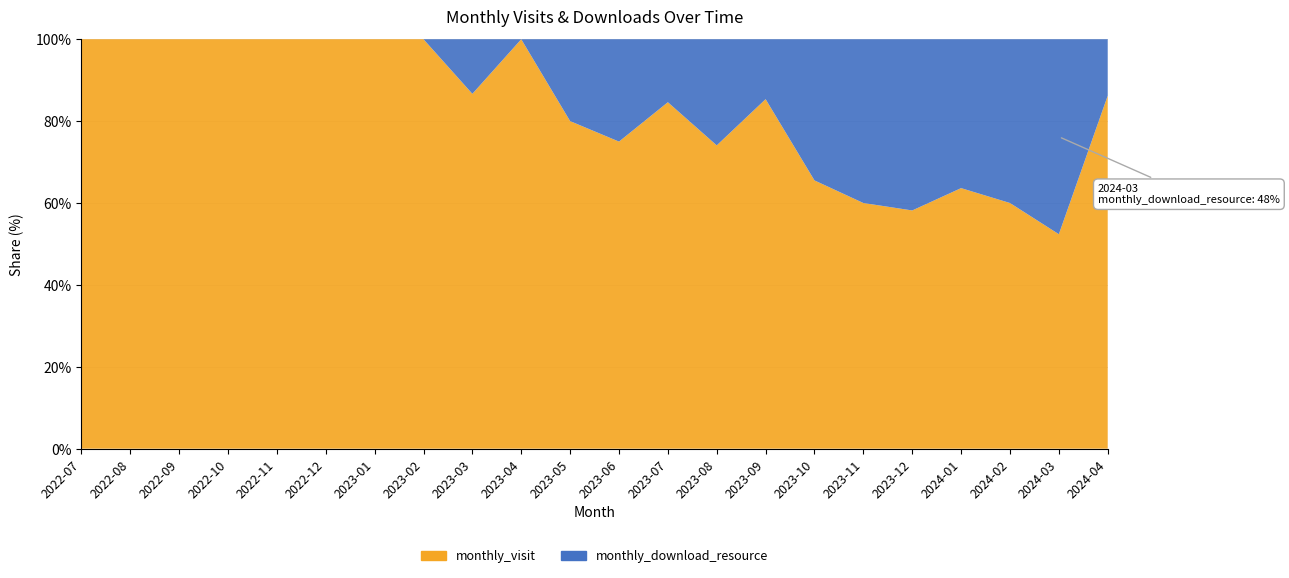

Reading left to right, transcribe all the data shown in this chart.

monthly_visit: 2022-07=5	2022-08=7	2022-09=10	2022-10=14	2022-11=17	2022-12=15	2023-01=12	2023-02=11	2023-03=13	2023-04=15	2023-05=12	2023-06=9	2023-07=11	2023-08=20	2023-09=35	2023-10=19	2023-11=27	2023-12=32	2024-01=21	2024-02=27	2024-03=33	2024-04=25
monthly_download_resource: 2022-07=0	2022-08=0	2022-09=0	2022-10=0	2022-11=0	2022-12=0	2023-01=0	2023-02=0	2023-03=2	2023-04=0	2023-05=3	2023-06=3	2023-07=2	2023-08=7	2023-09=6	2023-10=10	2023-11=18	2023-12=23	2024-01=12	2024-02=18	2024-03=30	2024-04=4